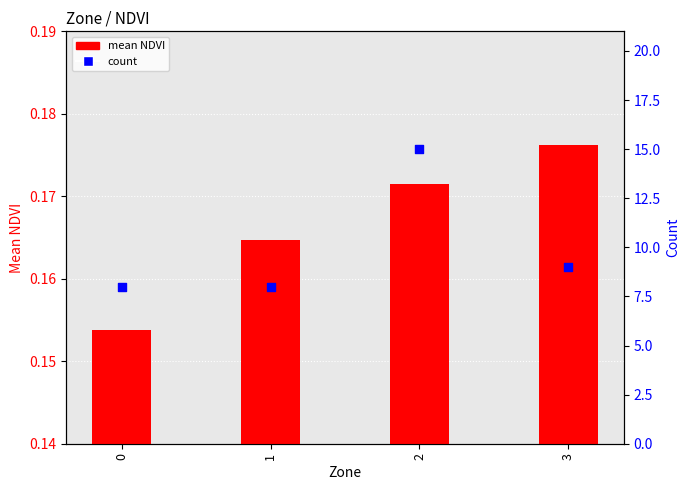

What is the total value across all series at 0?

8.2